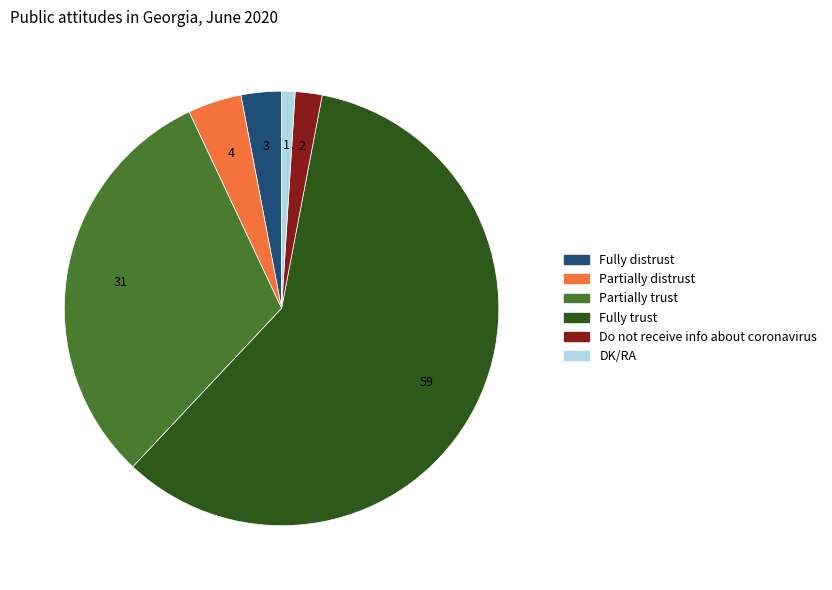

Which slice is the largest?

Fully trust